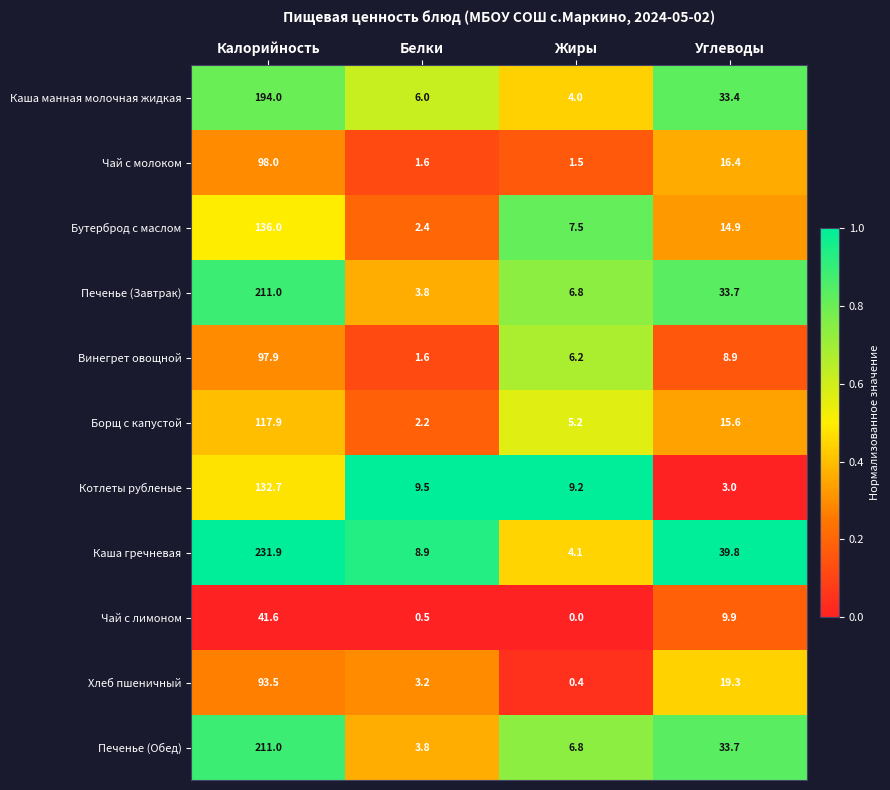

The value of Каша гречневая at Жиры is 7.0. True or false?

False